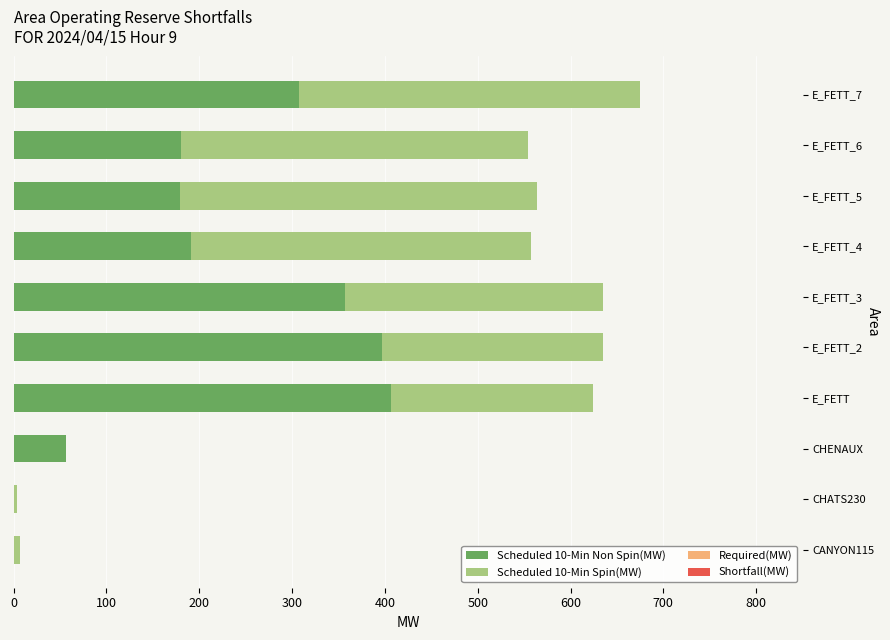

At which category is the sum across all series the highest?

E_FETT_7